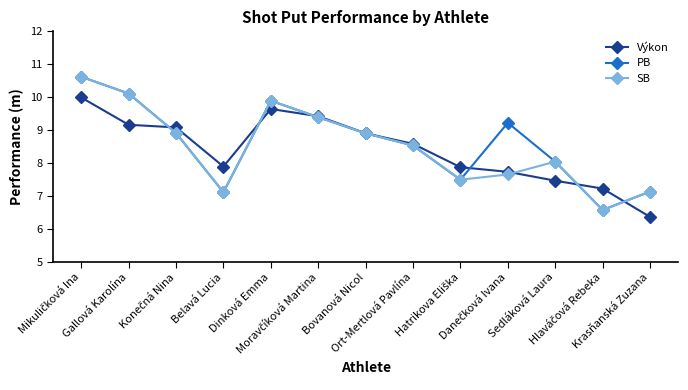

In PB, how many points are lower than both neighbors (excluding endpoints)?

3